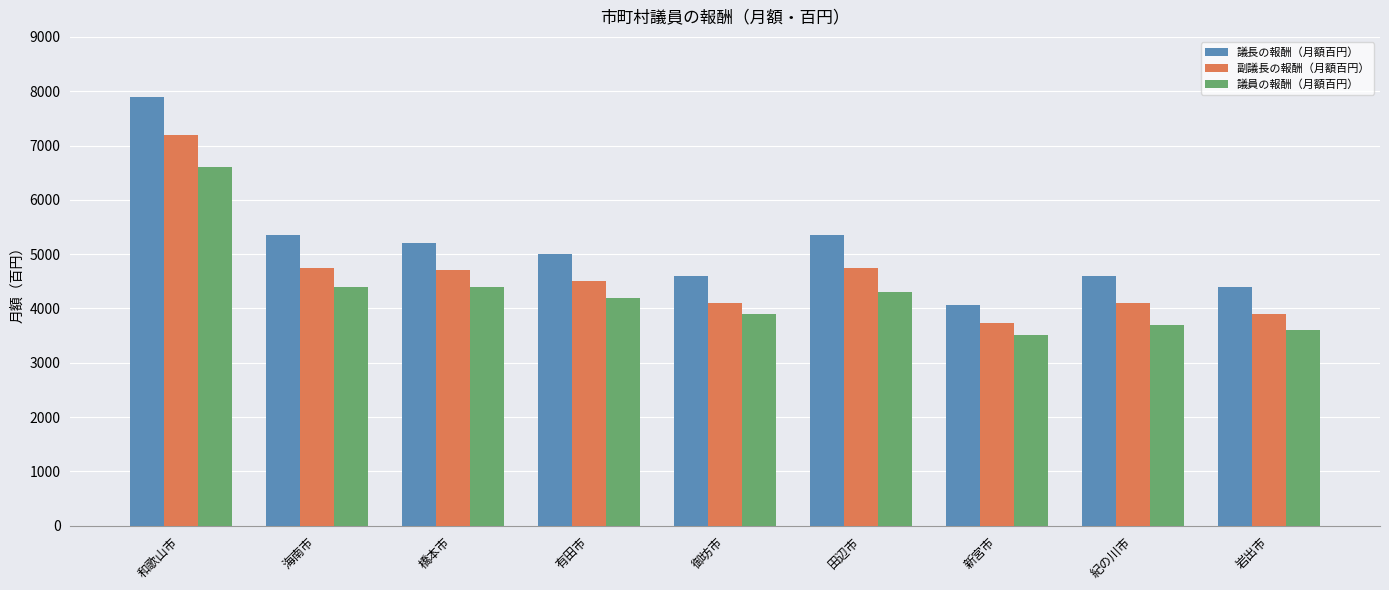

Reading left to right, transcribe all the data shown in this chart.

議長の報酬（月額百円）: 和歌山市=7900	海南市=5350	橋本市=5200	有田市=5000	御坊市=4600	田辺市=5350	新宮市=4070	紀の川市=4600	岩出市=4400
副議長の報酬（月額百円）: 和歌山市=7200	海南市=4750	橋本市=4700	有田市=4500	御坊市=4100	田辺市=4750	新宮市=3740	紀の川市=4100	岩出市=3900
議員の報酬（月額百円）: 和歌山市=6600	海南市=4400	橋本市=4400	有田市=4200	御坊市=3900	田辺市=4300	新宮市=3520	紀の川市=3700	岩出市=3600